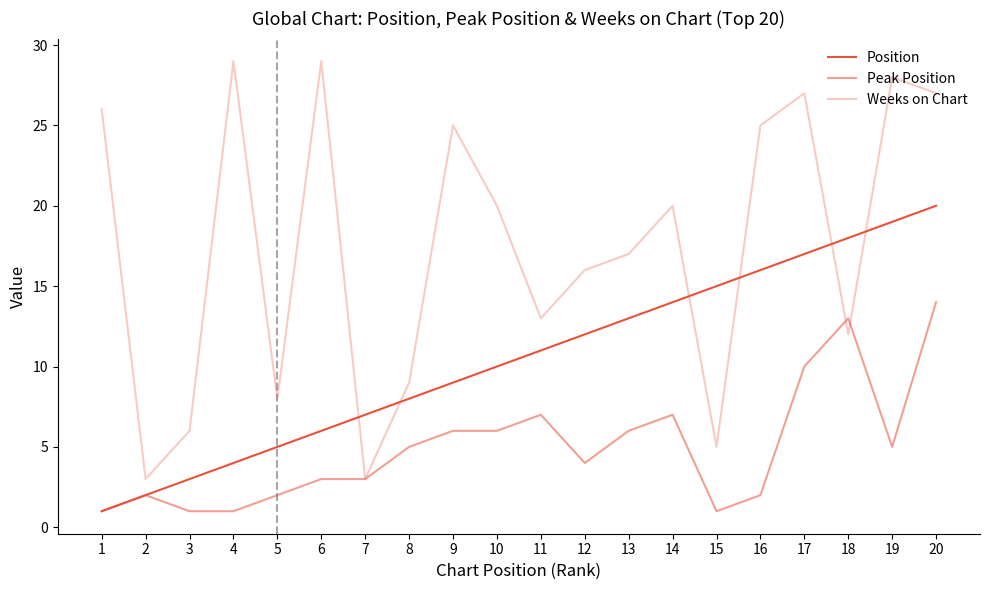

What is the sum of the Weeks on Chart values at 16 and 13?

42